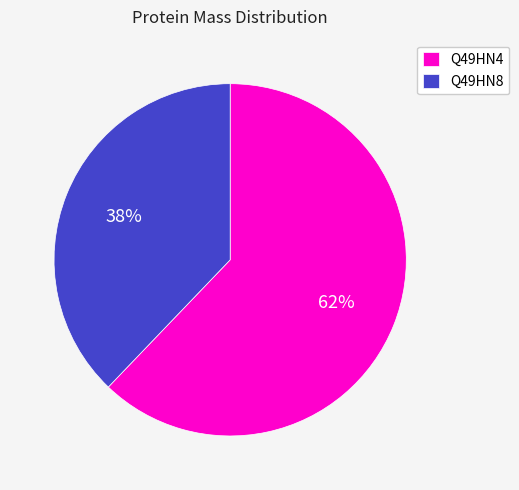

Combined, do Q49HN4 and Q49HN8 account for over 50%?

Yes